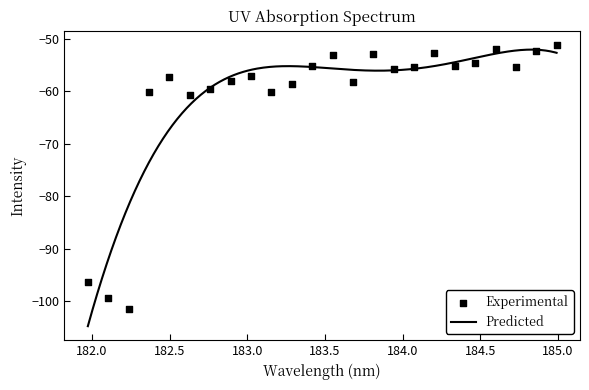

What is the lowest value of the Predicted series?

-104.8